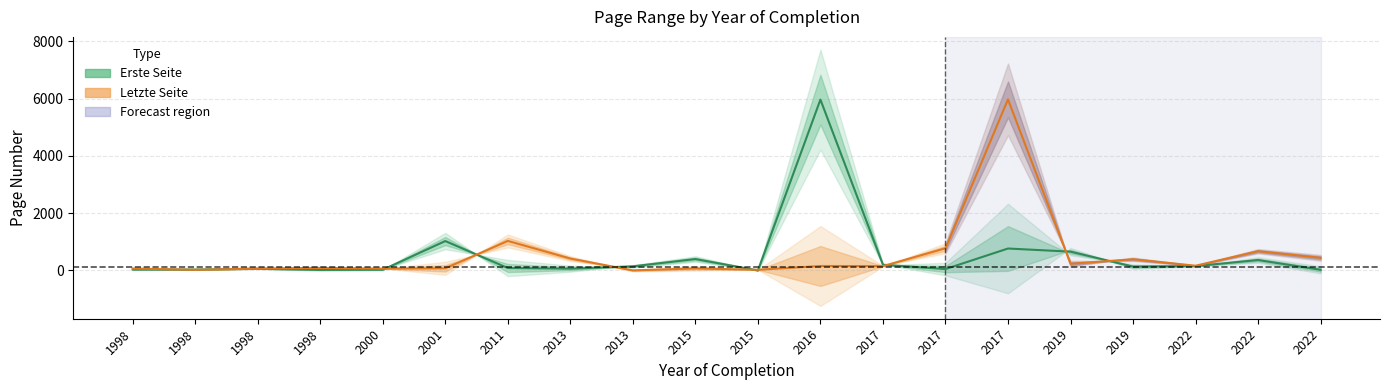

Which series has the largest total across all categories?

Letzte Seite